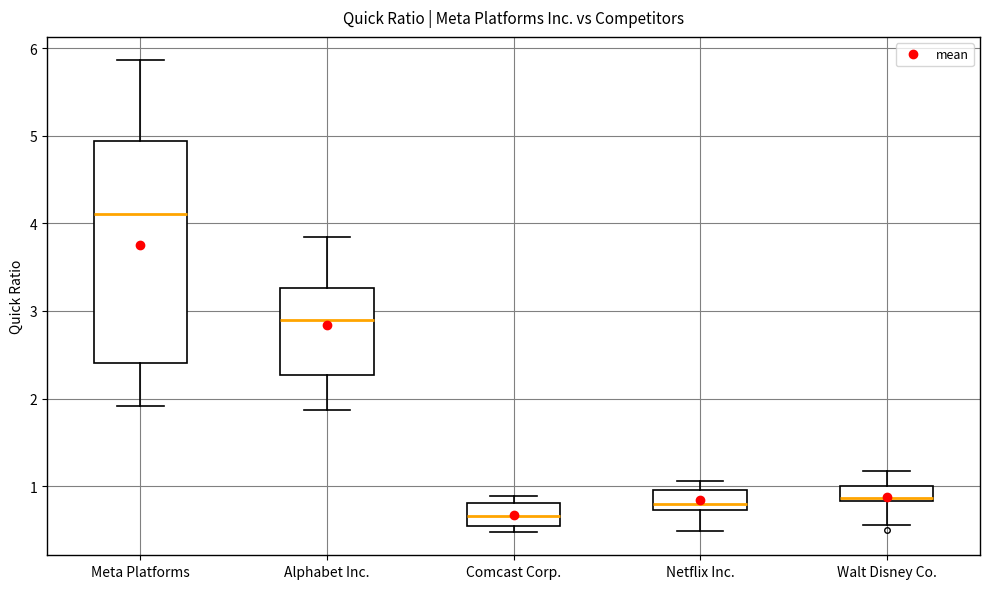

Which box has the lowest median line?

Comcast Corp.